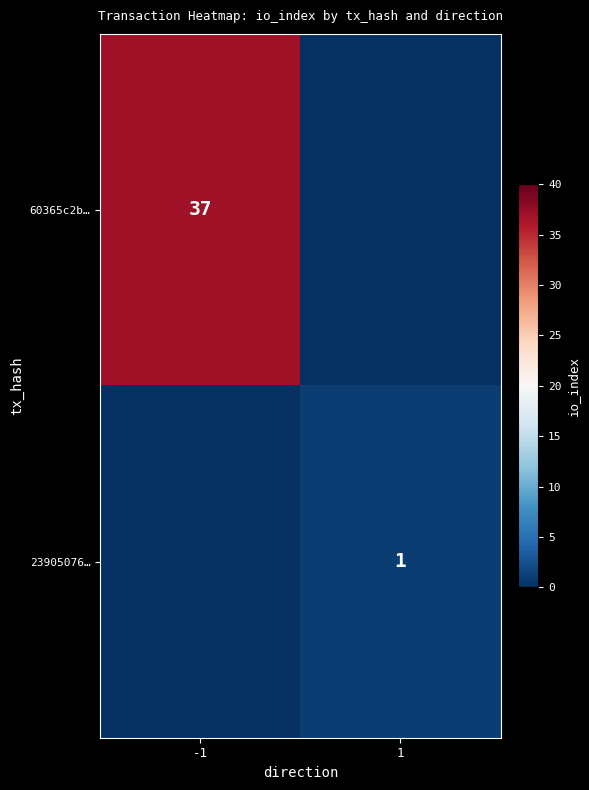

The value of 23905076… at 1 is 1. True or false?

True